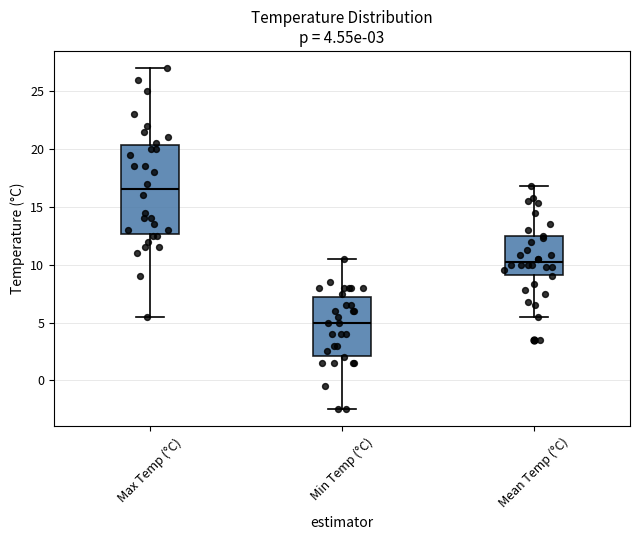

Which box is the tallest, from its lower edge to its upper edge?

Max Temp (°C)